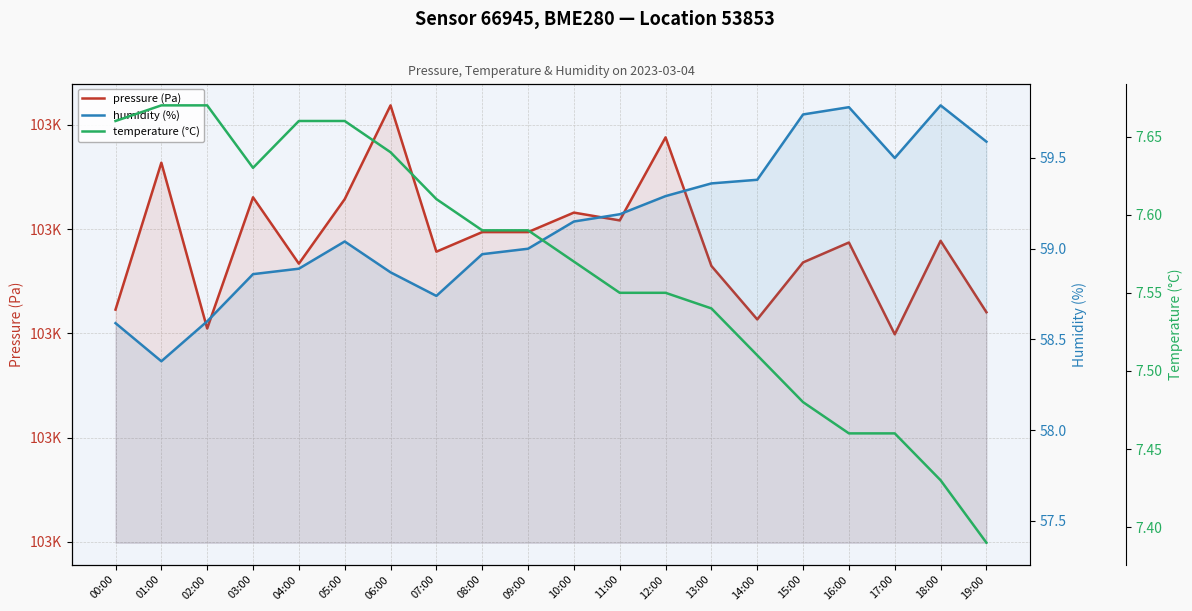

What is the total value across all series at 05:00?

102609.6